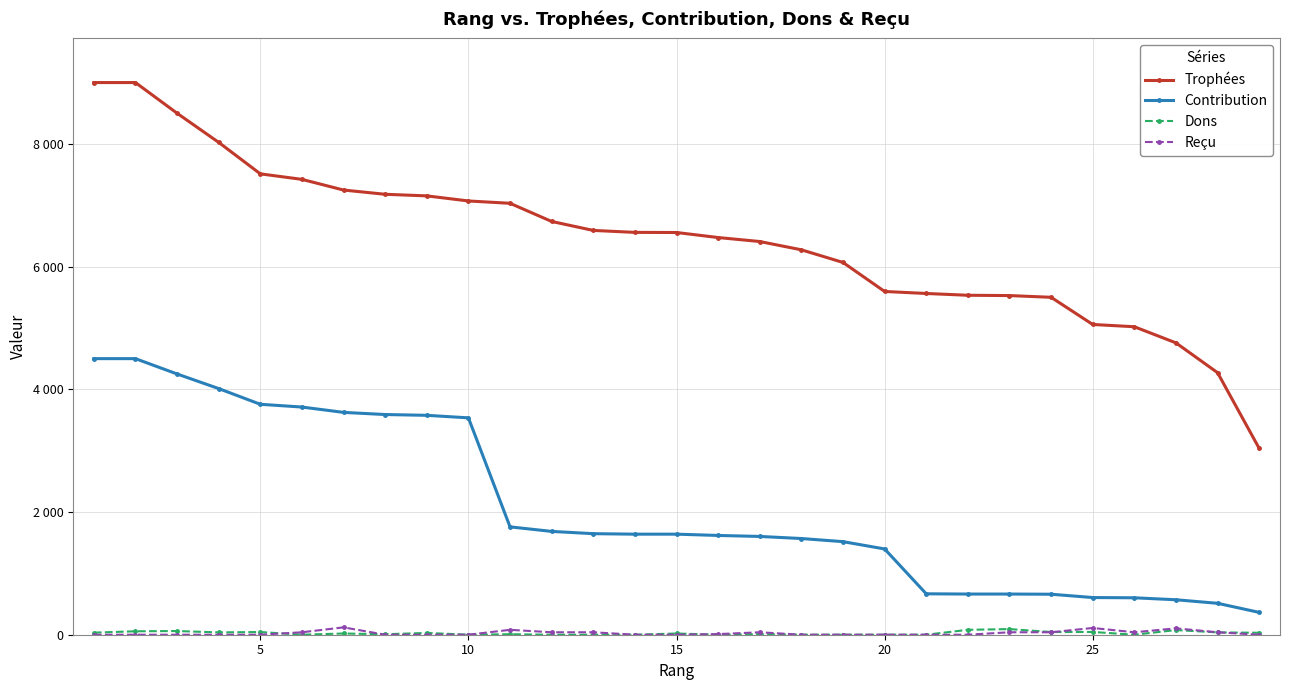

What is the difference between the maximum and minimum values in the Contribution series?

4136